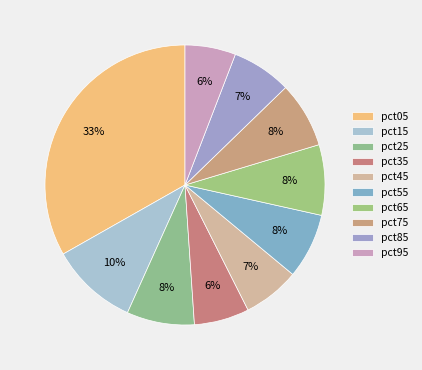

What is the change in value from pct65 to pct95?

-0.3